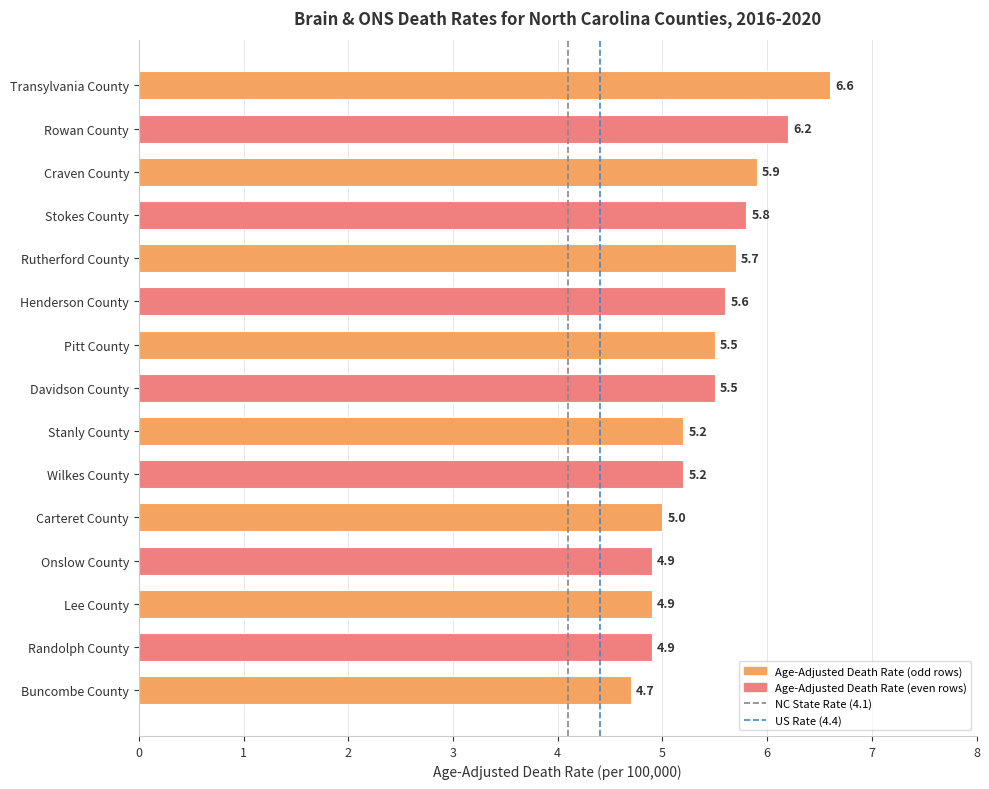

Is it true that the value at Transylvania County is 2.7?

False